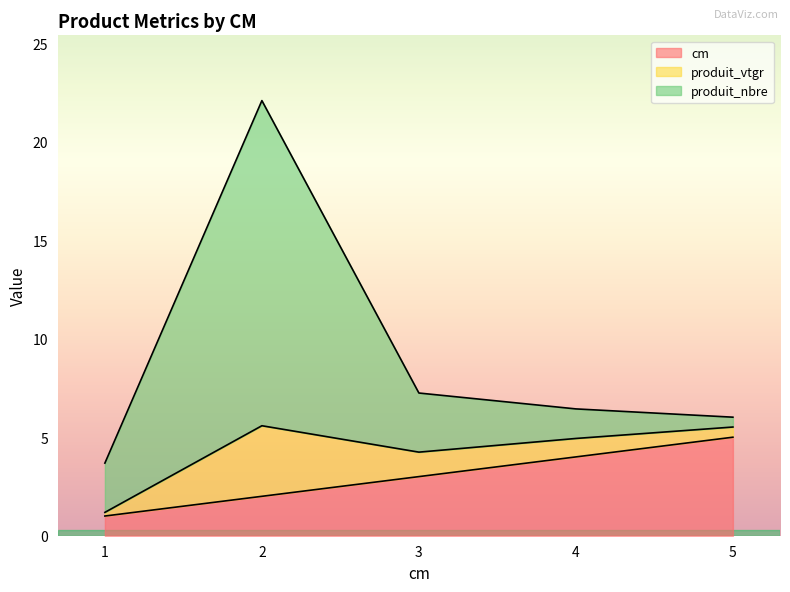

True or false: cm and produit_vtgr cross at least once.

False